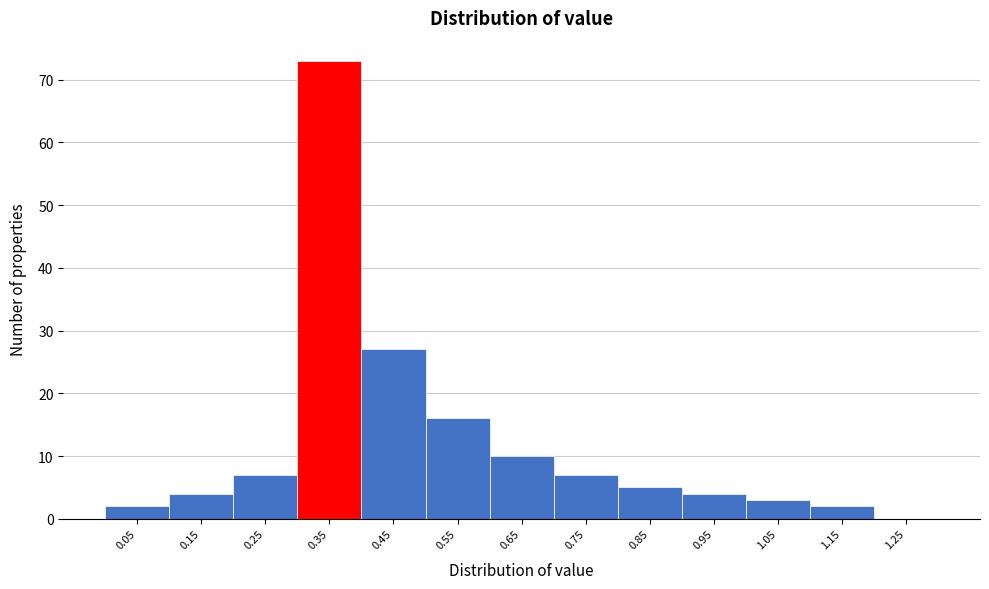

Reading left to right, list all the values displayed in this chart.

0.05=2	0.15=4	0.25=7	0.35=73	0.45=27	0.55=16	0.65=10	0.75=7	0.85=5	0.95=4	1.05=3	1.15=2	1.25=0